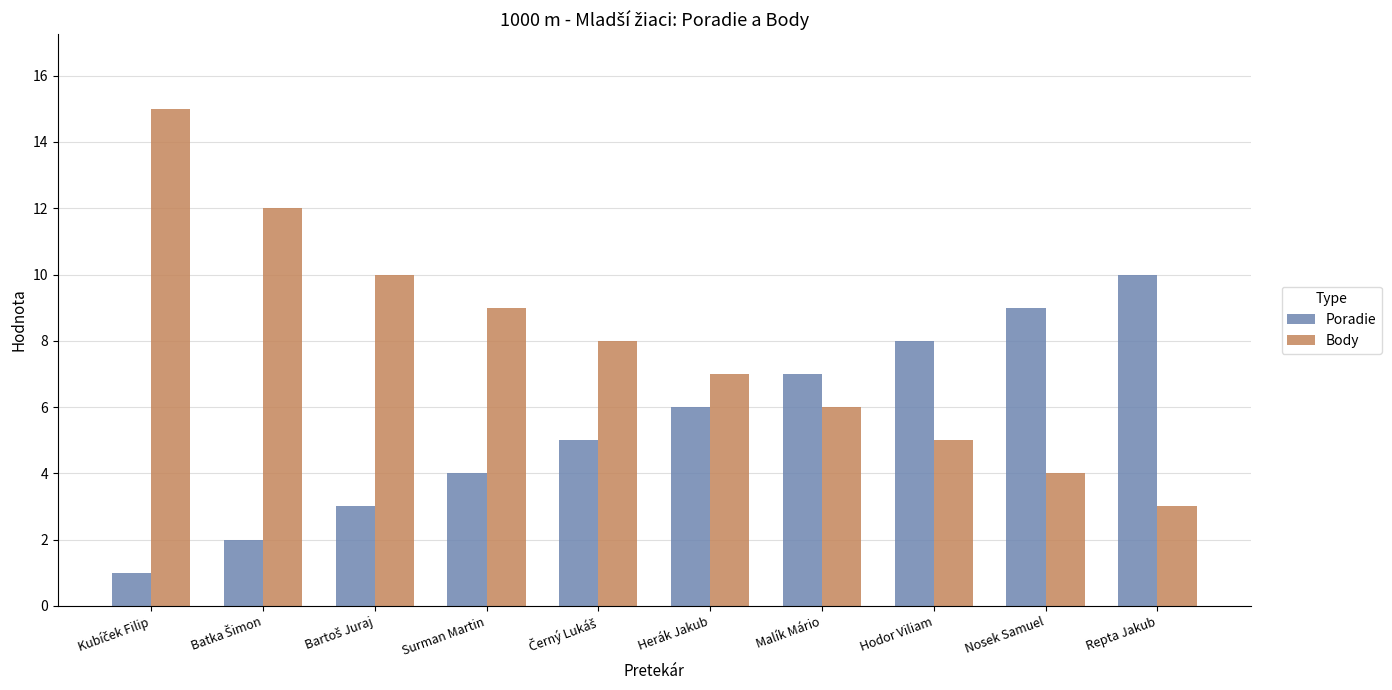

What is the sum of all Poradie values?

55